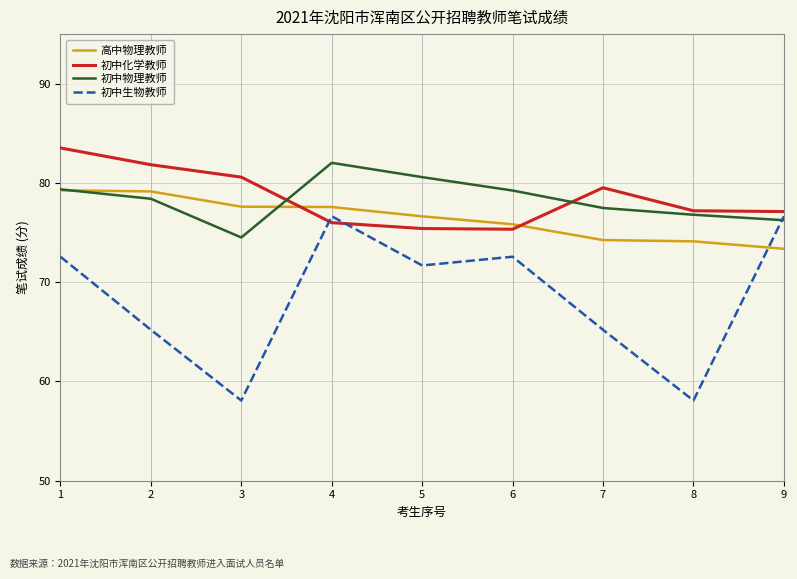

How many lines are shown in the chart?

4